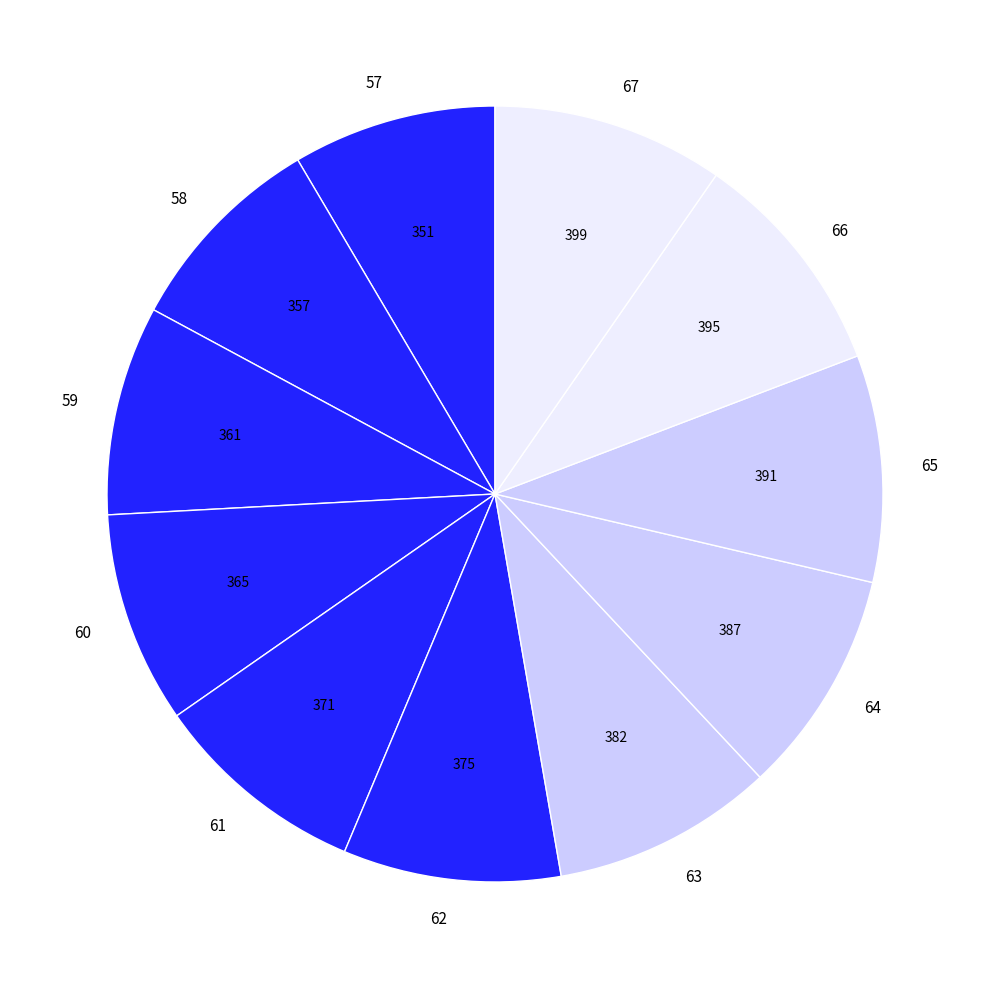

Is there a majority slice in this chart?

No